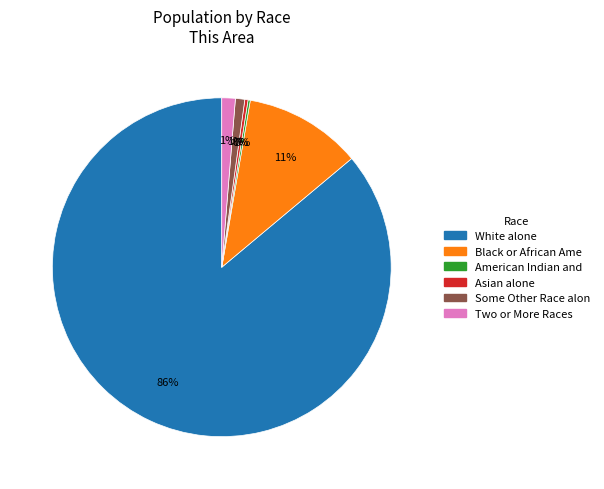

To the nearest percent, what is the average slice percentage?

17%